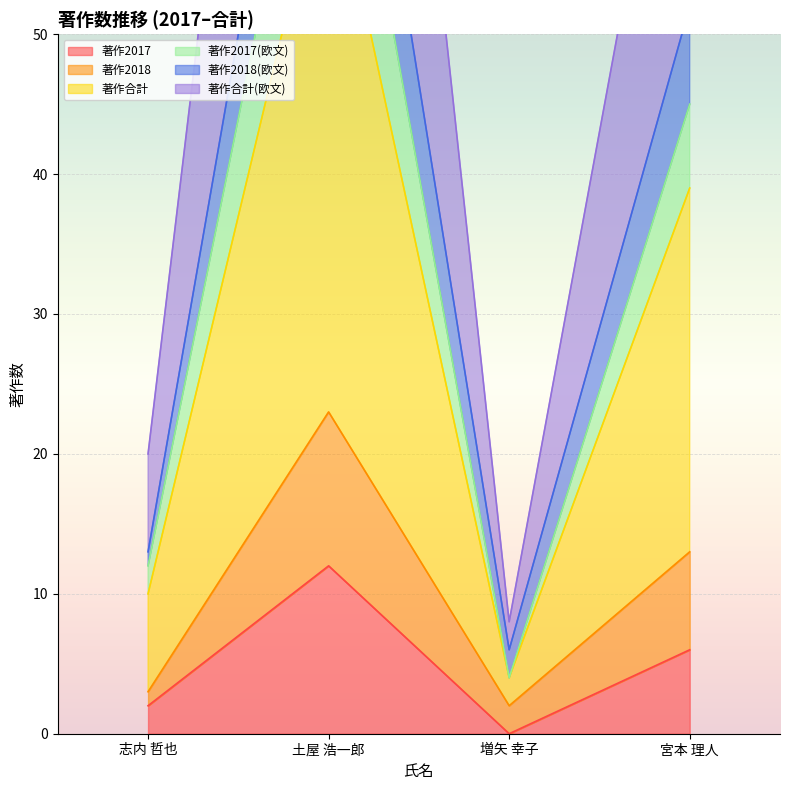

Reading left to right, extract all data points from this chart.

著作2017: 志内 哲也=2	土屋 浩一郎=12	増矢 幸子=0	宮本 理人=6
著作2018: 志内 哲也=3	土屋 浩一郎=23	増矢 幸子=2	宮本 理人=13
著作合計: 志内 哲也=10	土屋 浩一郎=64	増矢 幸子=4	宮本 理人=39
著作2017(欧文): 志内 哲也=12	土屋 浩一郎=76	増矢 幸子=4	宮本 理人=45
著作2018(欧文): 志内 哲也=13	土屋 浩一郎=87	増矢 幸子=6	宮本 理人=52
著作合計(欧文): 志内 哲也=20	土屋 浩一郎=128	増矢 幸子=8	宮本 理人=78